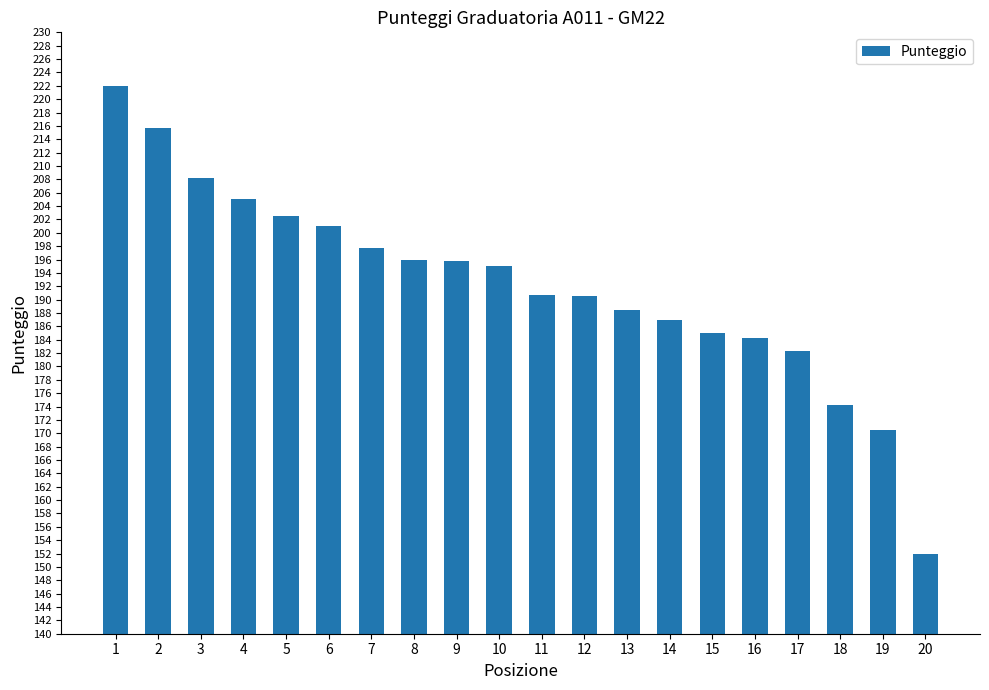

Approximately how many times larger is the value at 7 compared to 17?

1.1